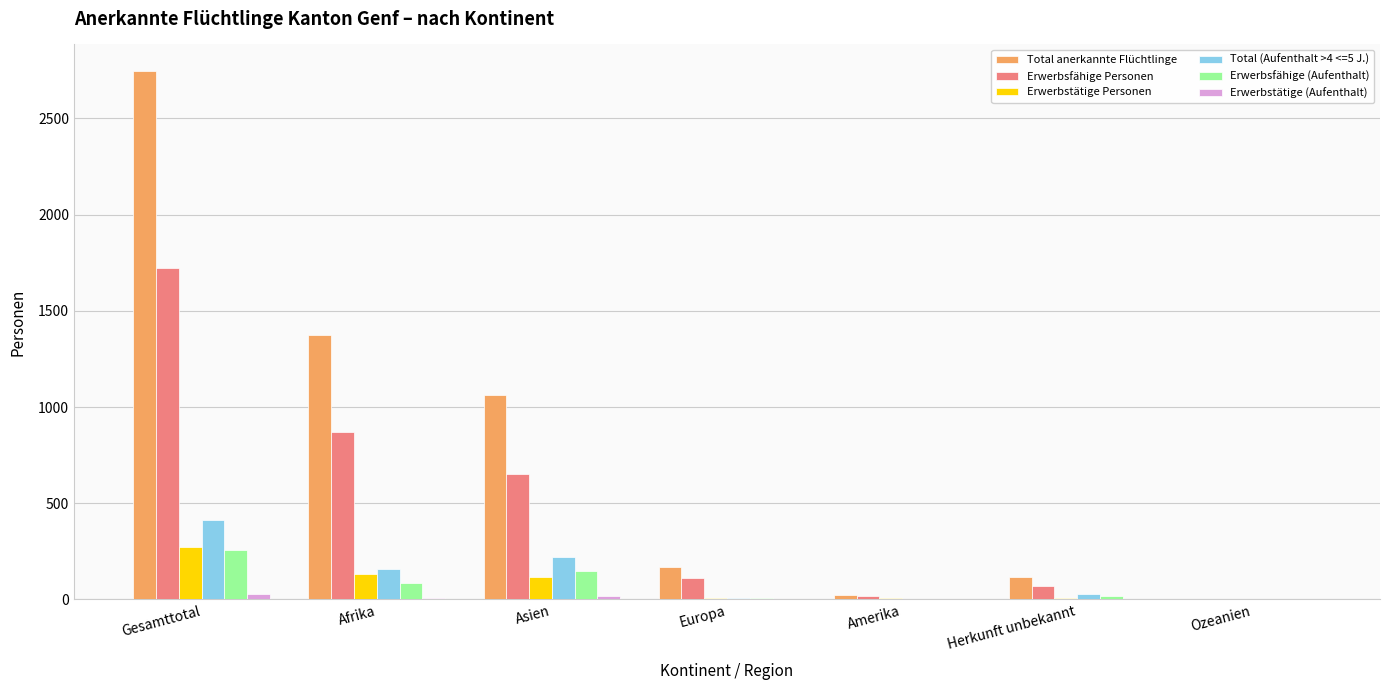

What is the highest value of the Erwerbsfähige (Aufenthalt) series?

259